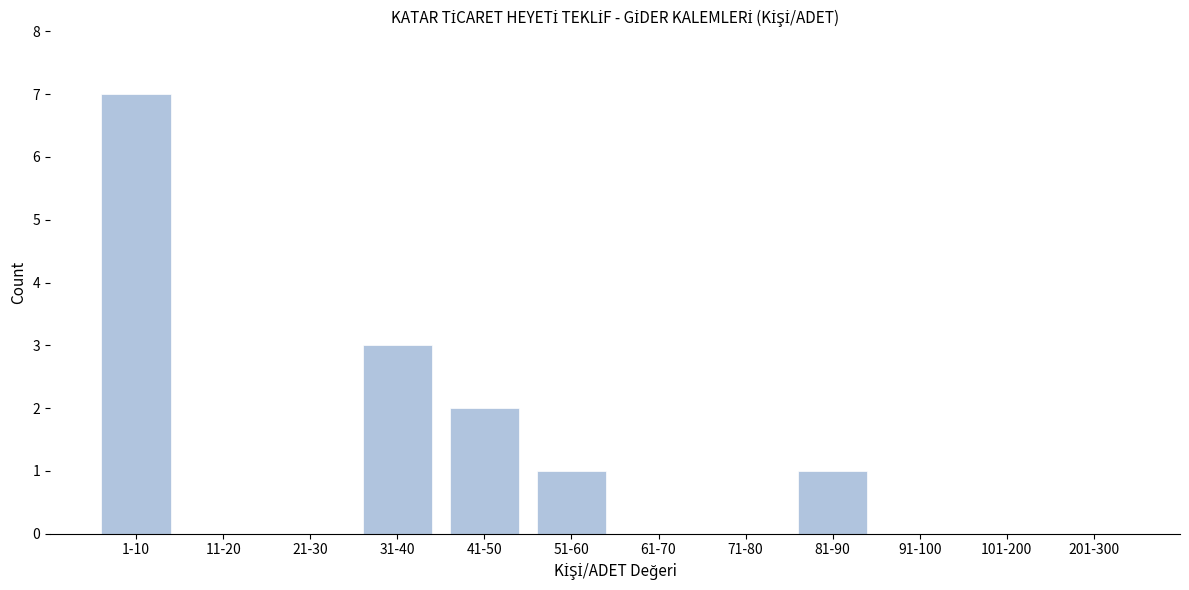

Reading left to right, list all the values displayed in this chart.

1-10=7	11-20=0	21-30=0	31-40=3	41-50=2	51-60=1	61-70=0	71-80=0	81-90=1	91-100=0	101-200=0	201-300=0